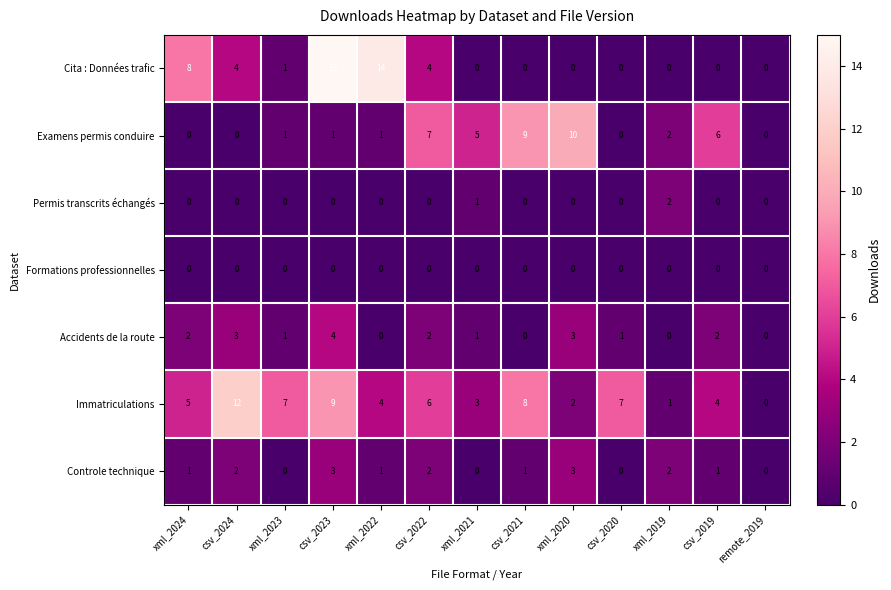

Count the Examens permis conduire values in the range 0 to 6.

10